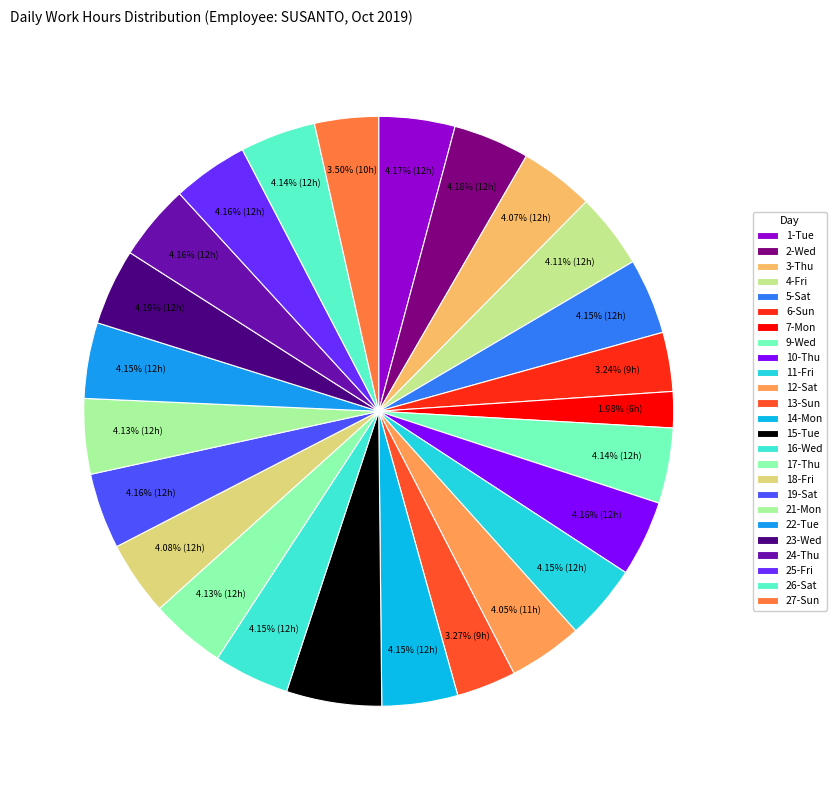

Does 17-Thu account for over 50% of the chart?

No